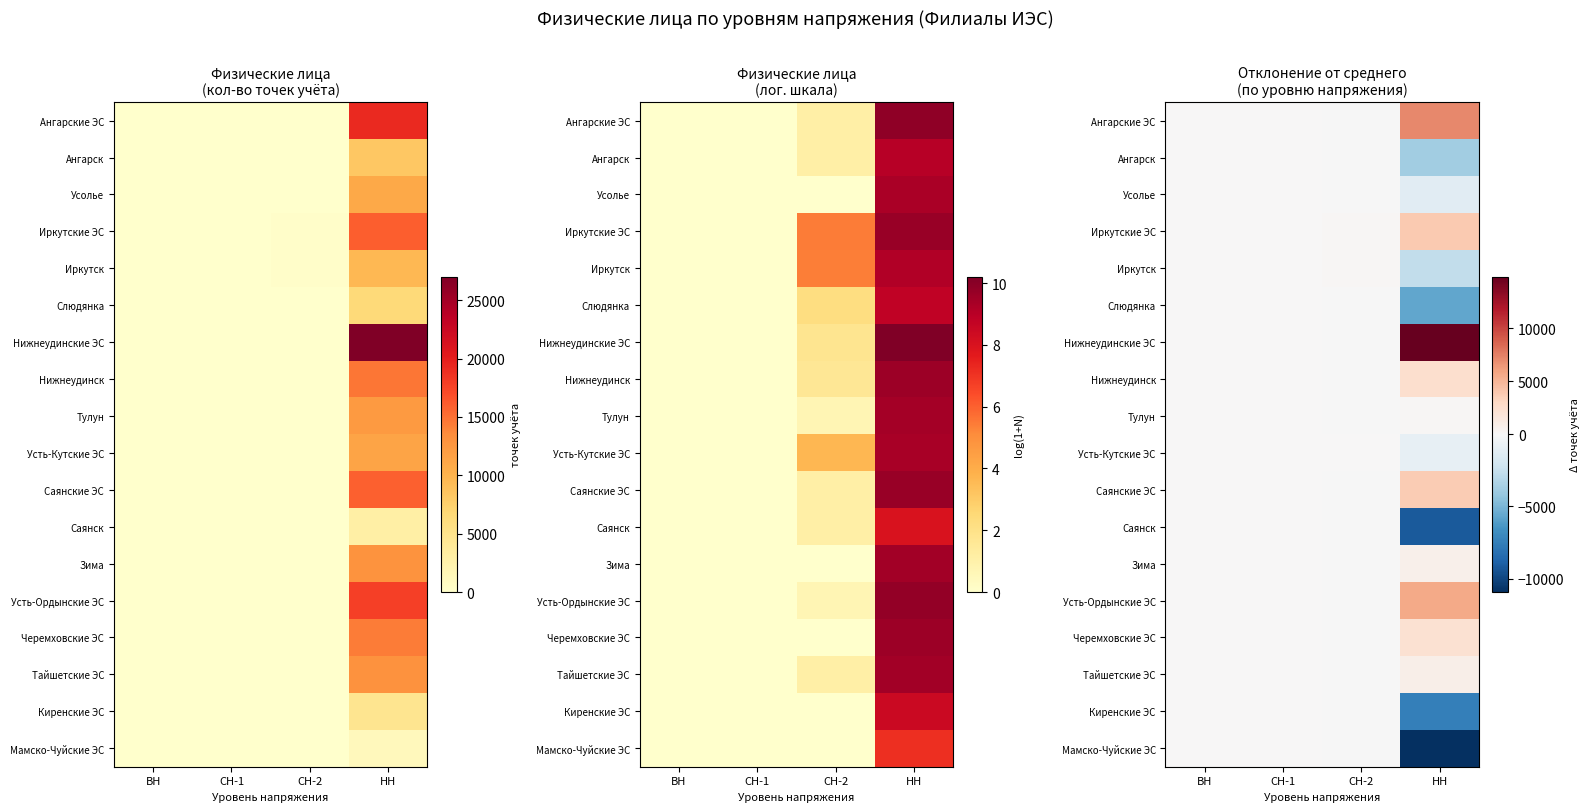

The value of Саянские ЭС at СН-2 is -36.4. True or false?

False